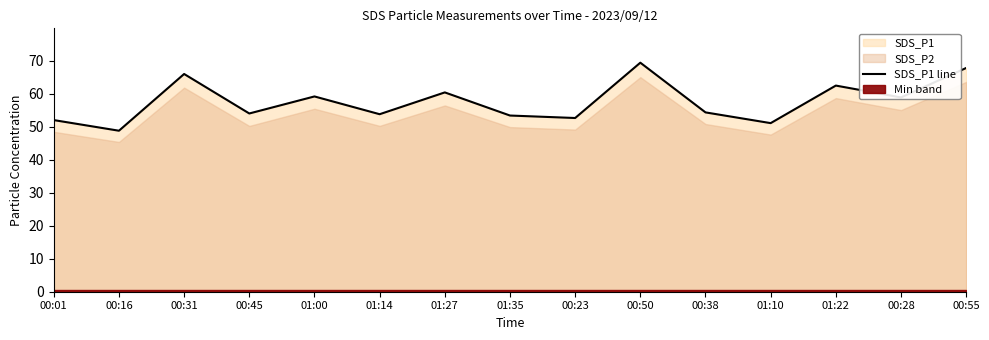

Approximately how many times larger is the value at 00:55 compared to 01:10?

1.3